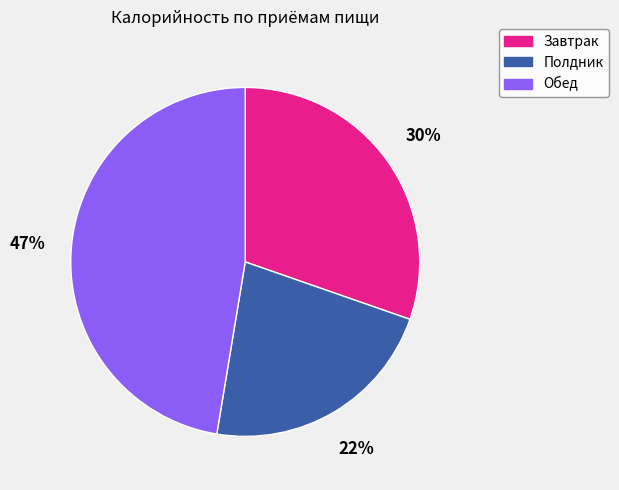

Is there a majority slice in this chart?

No